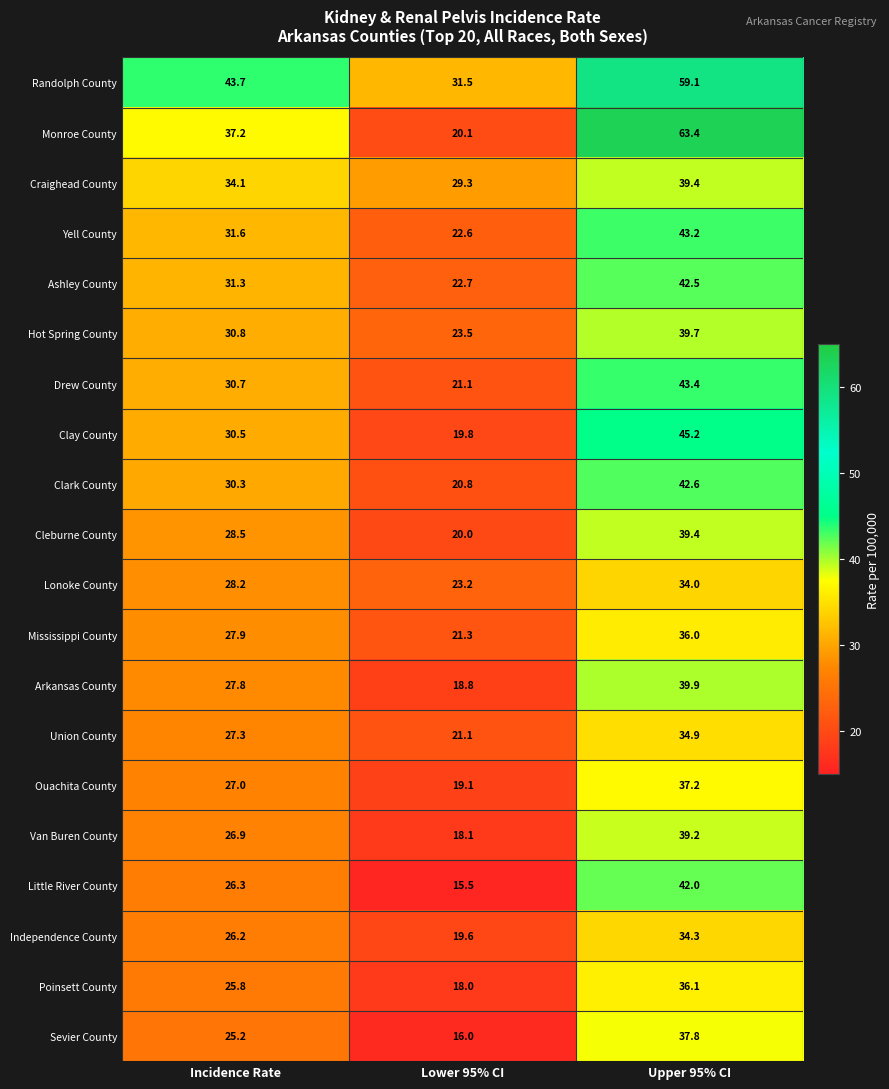

Rank the categories by Randolph County value from lowest to highest.

Lower 95% CI, Incidence Rate, Upper 95% CI